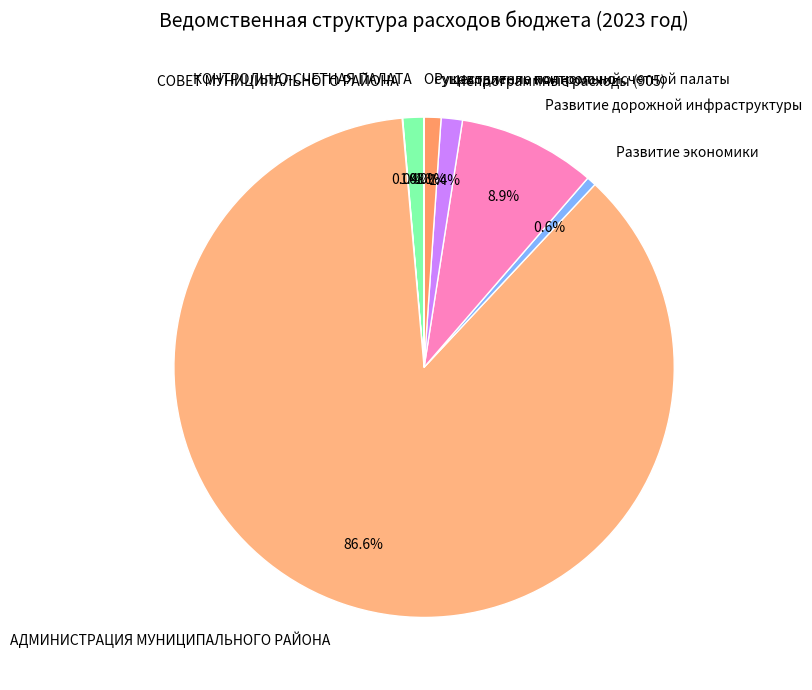

Which slice is the largest?

АДМИНИСТРАЦИЯ МУНИЦИПАЛЬНОГО РАЙОНА